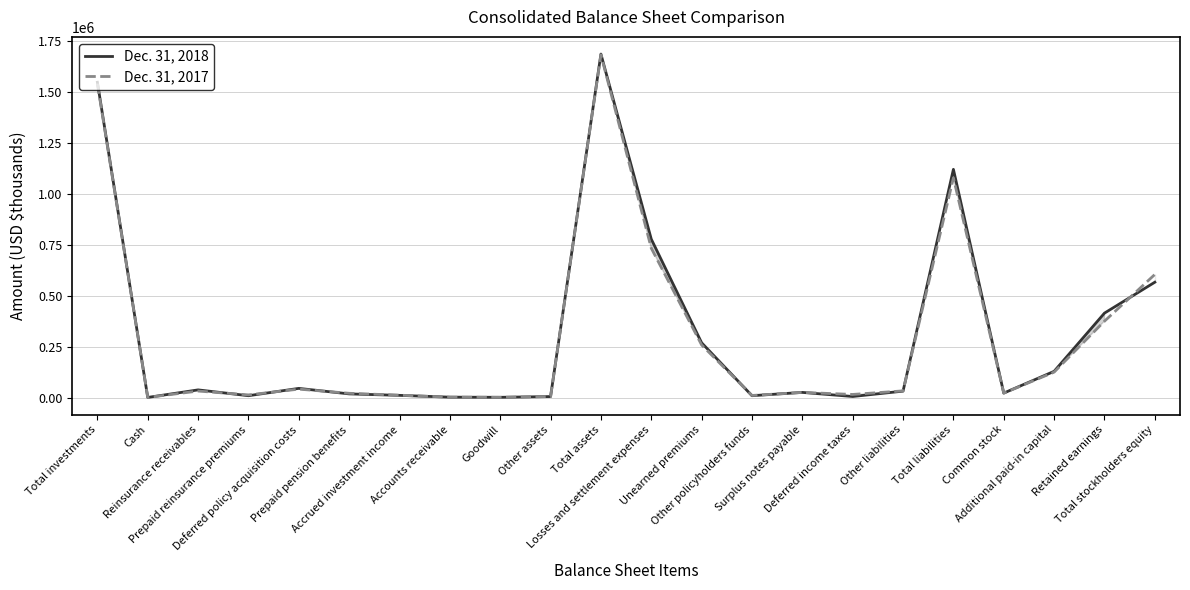

At which category does Dec. 31, 2018 reach its first local peak?

Reinsurance receivables